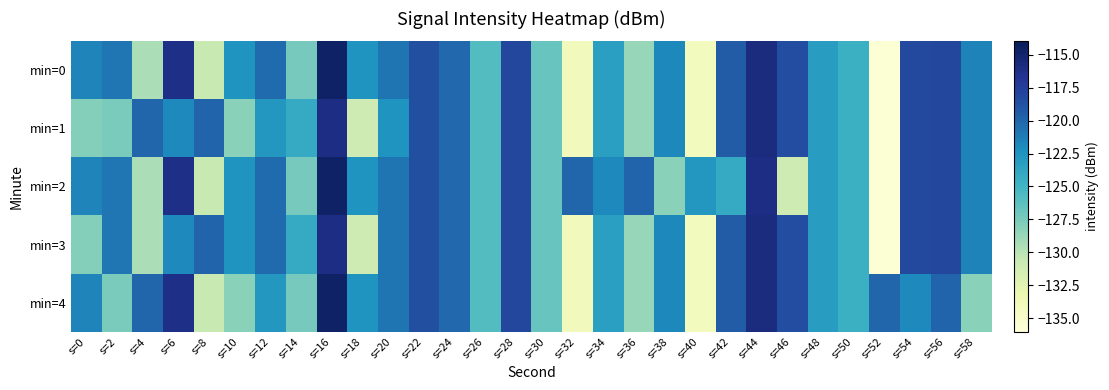

Reading right to left, list all the values displayed in this chart.

min=0: s=58=-121.5	s=56=-118.1	s=54=-118.2	s=52=-135.6	s=50=-124.6	s=48=-123.1	s=46=-118.5	s=44=-115.8	s=42=-119.4	s=40=-134.1	s=38=-121.8	s=36=-128.7	s=34=-123.3	s=32=-133.9	s=30=-126.8	s=28=-118.0	s=26=-125.8	s=24=-120.1	s=22=-118.6	s=20=-120.7	s=18=-122.5	s=16=-114.6	s=14=-127.3	s=12=-120.2	s=10=-122.5	s=8=-130.6	s=6=-116.2	s=4=-129.4	s=2=-120.8	s=0=-121.6
min=1: s=58=-121.5	s=56=-118.1	s=54=-118.2	s=52=-135.6	s=50=-124.6	s=48=-123.1	s=46=-118.5	s=44=-115.8	s=42=-119.4	s=40=-134.1	s=38=-121.8	s=36=-128.7	s=34=-123.3	s=32=-133.9	s=30=-126.8	s=28=-118.0	s=26=-125.8	s=24=-120.1	s=22=-118.6	s=20=-122.5	s=18=-131.0	s=16=-116.0	s=14=-124.2	s=12=-122.7	s=10=-128.2	s=8=-119.9	s=6=-121.8	s=4=-120.0	s=2=-127.5	s=0=-127.9
min=2: s=58=-121.5	s=56=-118.1	s=54=-118.2	s=52=-135.6	s=50=-124.6	s=48=-123.1	s=46=-131.0	s=44=-116.0	s=42=-124.2	s=40=-122.7	s=38=-128.2	s=36=-119.9	s=34=-121.8	s=32=-120.0	s=30=-126.8	s=28=-118.0	s=26=-125.8	s=24=-120.1	s=22=-118.6	s=20=-120.7	s=18=-122.5	s=16=-114.6	s=14=-127.3	s=12=-120.2	s=10=-122.5	s=8=-130.6	s=6=-116.2	s=4=-129.4	s=2=-120.8	s=0=-121.6
min=3: s=58=-121.5	s=56=-118.1	s=54=-118.2	s=52=-135.6	s=50=-124.6	s=48=-123.1	s=46=-118.5	s=44=-115.8	s=42=-119.4	s=40=-134.1	s=38=-121.8	s=36=-128.7	s=34=-123.3	s=32=-133.9	s=30=-126.8	s=28=-118.0	s=26=-125.8	s=24=-120.1	s=22=-118.6	s=20=-120.7	s=18=-131.0	s=16=-116.0	s=14=-124.2	s=12=-120.2	s=10=-122.5	s=8=-119.9	s=6=-121.8	s=4=-129.4	s=2=-120.8	s=0=-127.9
min=4: s=58=-128.2	s=56=-119.9	s=54=-121.8	s=52=-120.0	s=50=-124.6	s=48=-123.1	s=46=-118.5	s=44=-115.8	s=42=-119.4	s=40=-134.1	s=38=-121.8	s=36=-128.7	s=34=-123.3	s=32=-133.9	s=30=-126.8	s=28=-118.0	s=26=-125.8	s=24=-120.1	s=22=-118.6	s=20=-120.7	s=18=-122.5	s=16=-114.6	s=14=-127.3	s=12=-122.7	s=10=-128.2	s=8=-130.6	s=6=-116.2	s=4=-120.0	s=2=-127.5	s=0=-121.6